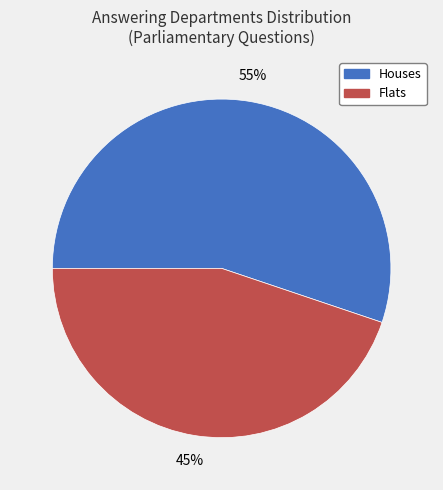

To the nearest percent, what is the average slice percentage?

50%